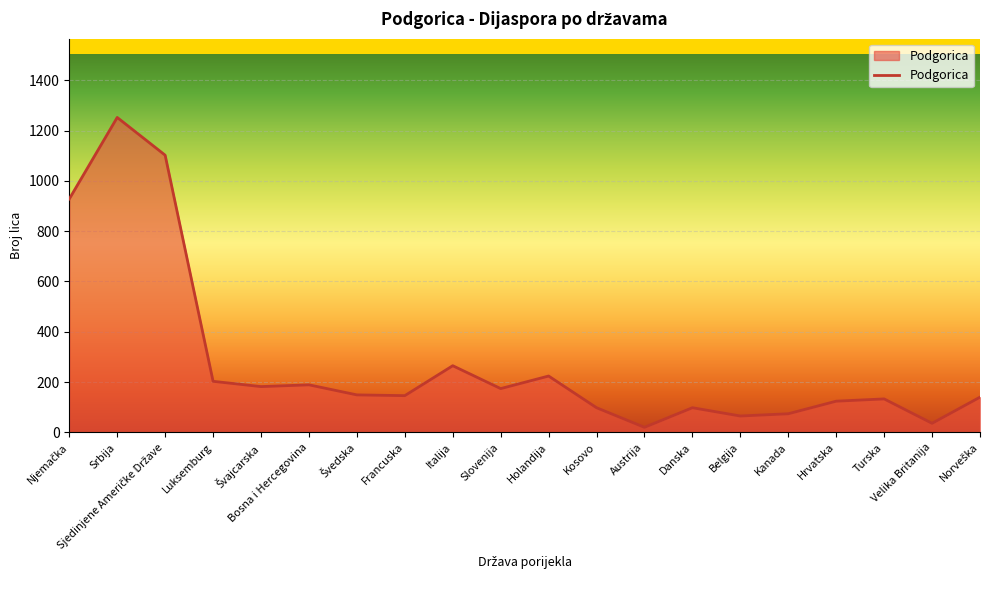

Between Slovenija and Velika Britanija, which is larger?

Slovenija